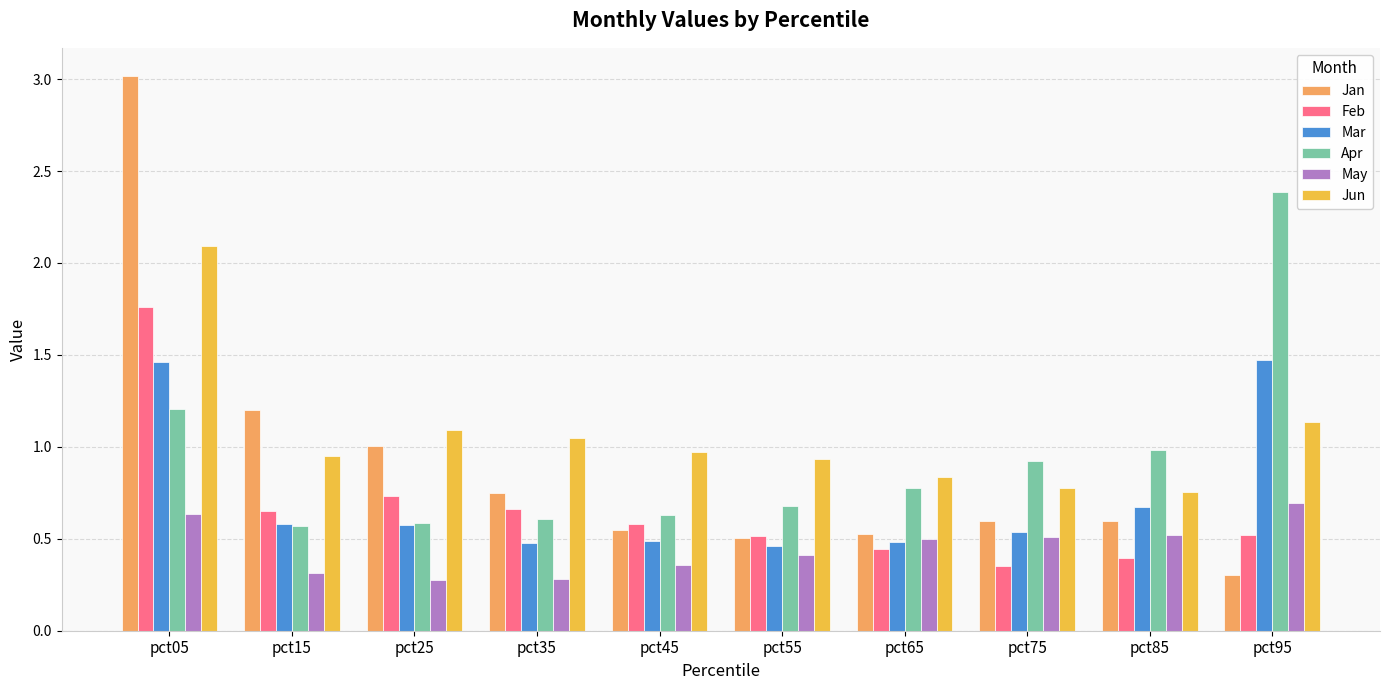

Rank the series by their maximum value, from lowest to highest.

May, Mar, Feb, Jun, Apr, Jan